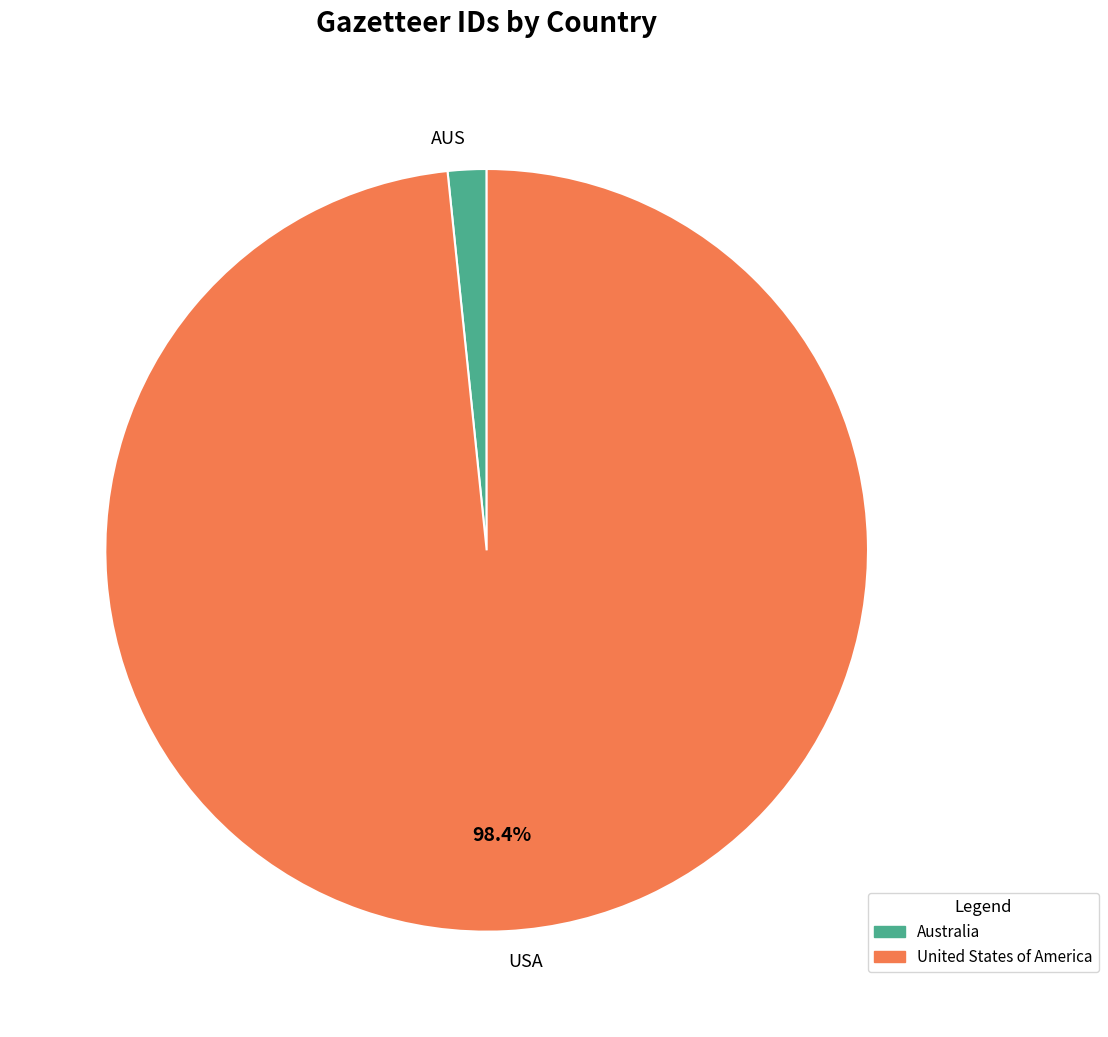

What is the smallest slice in the pie chart?

AUS